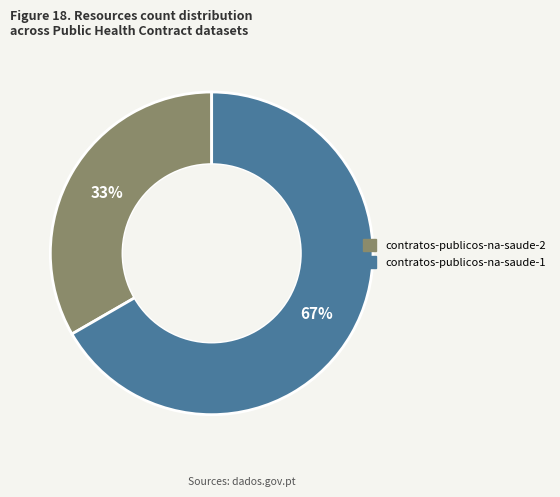

To the nearest percent, what is the average slice percentage?

50%